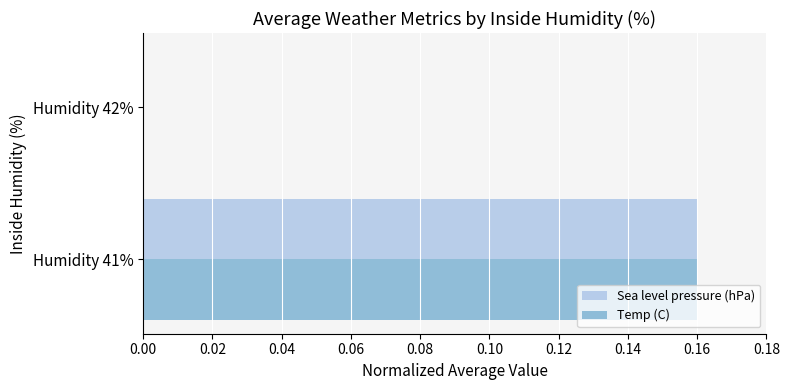

Is it true that Sea level pressure (hPa) equals 0.1 at Humidity 42%?

False